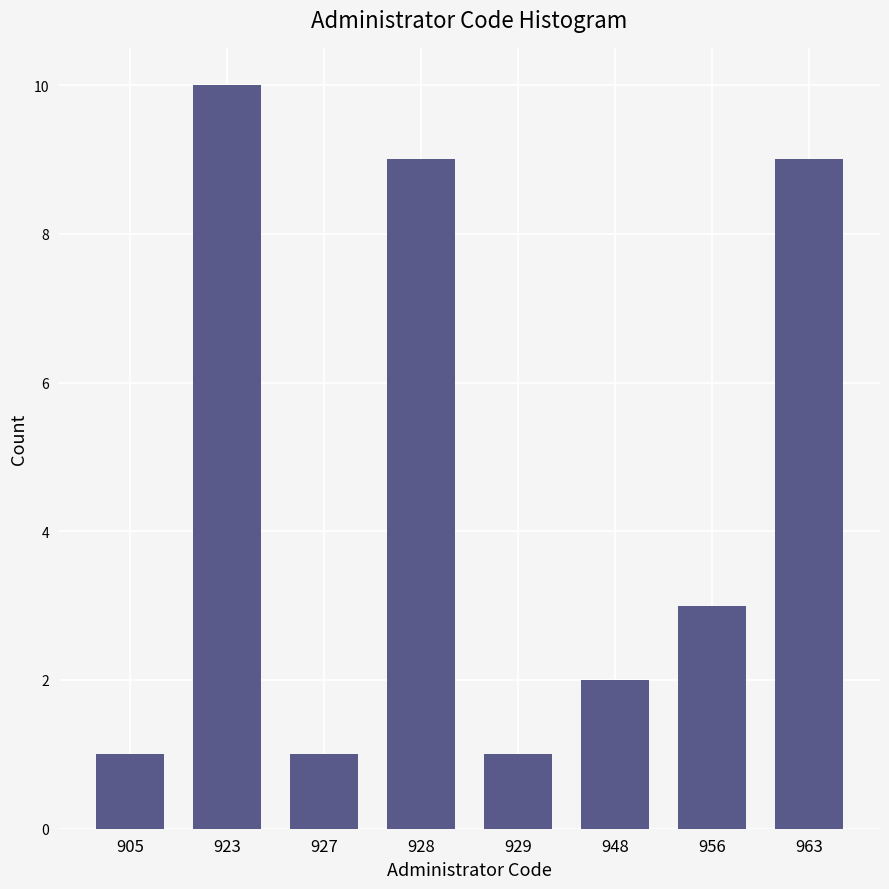

Reading left to right, transcribe all the data shown in this chart.

1	10	1	9	1	2	3	9